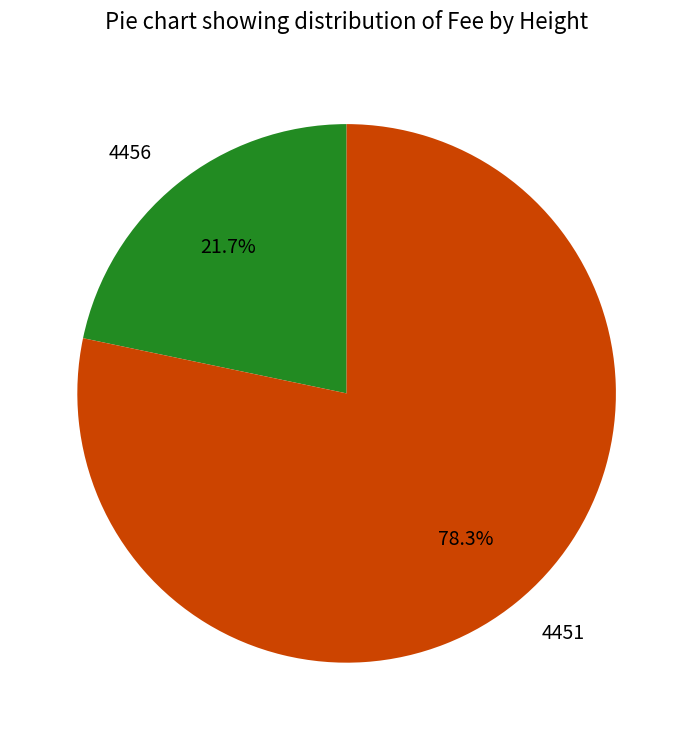

To the nearest percent, what percentage of the pie is 4456?

22%